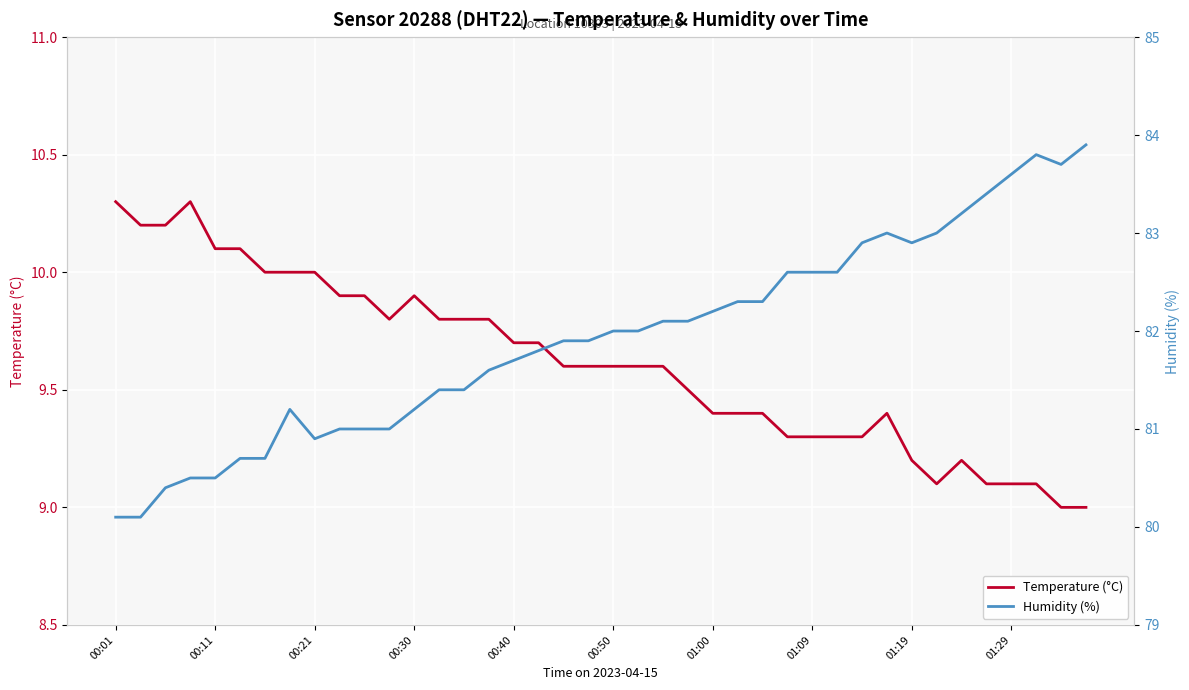

What is the smallest value displayed?

9.0